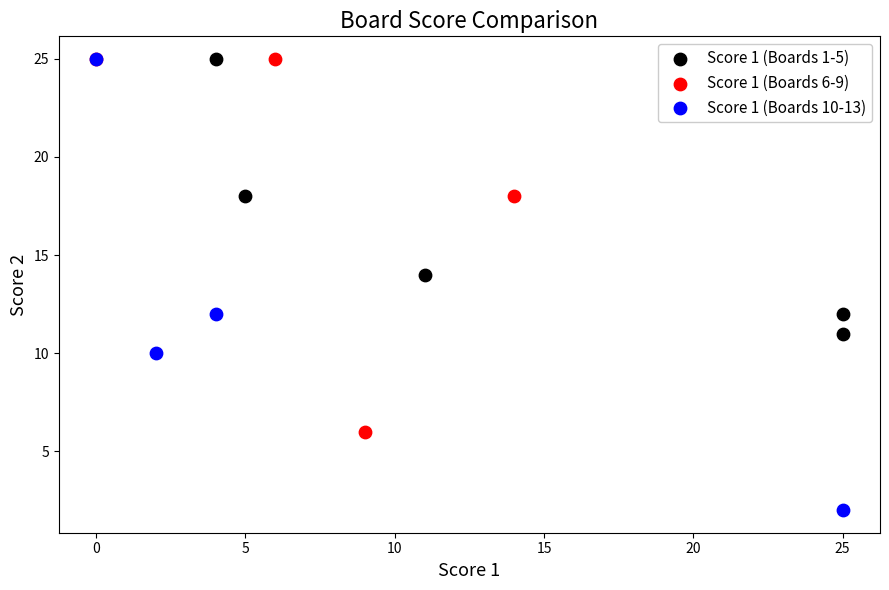

Which series contains the lowest Y value?

Score 1 (Boards 10-13)